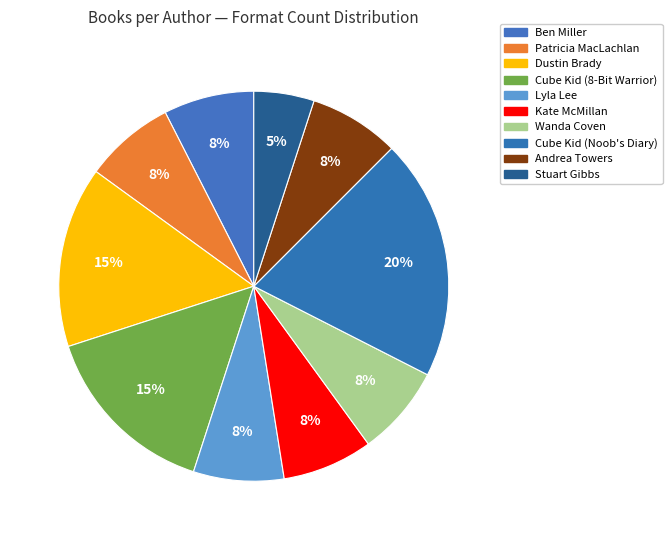

Is there a majority slice in this chart?

No